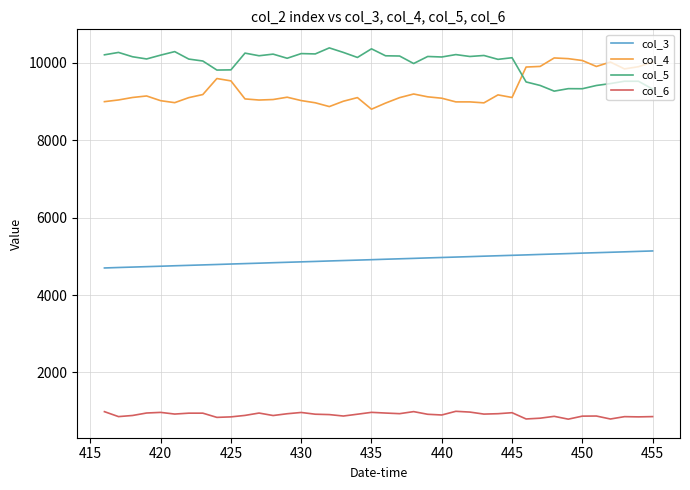

True or false: col_5 and col_3 cross at least once.

False